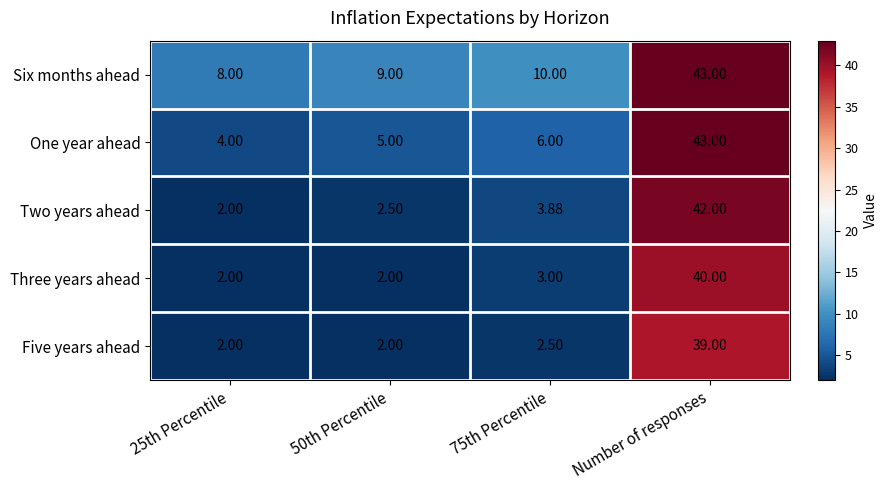

At which category does the chart reach its peak across all series?

Number of responses